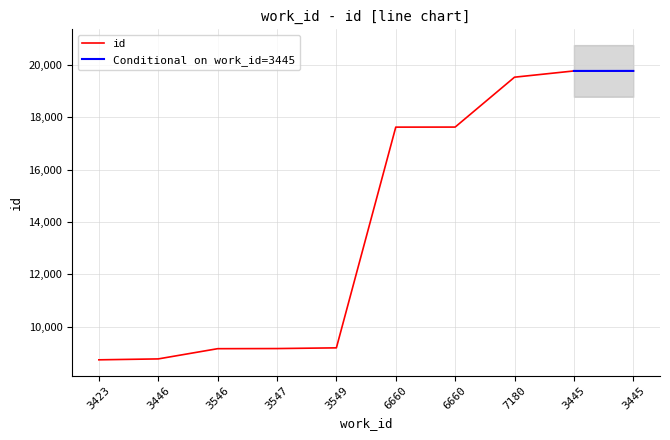

True or false: there are more than 2 points higher than both neighbors.

False